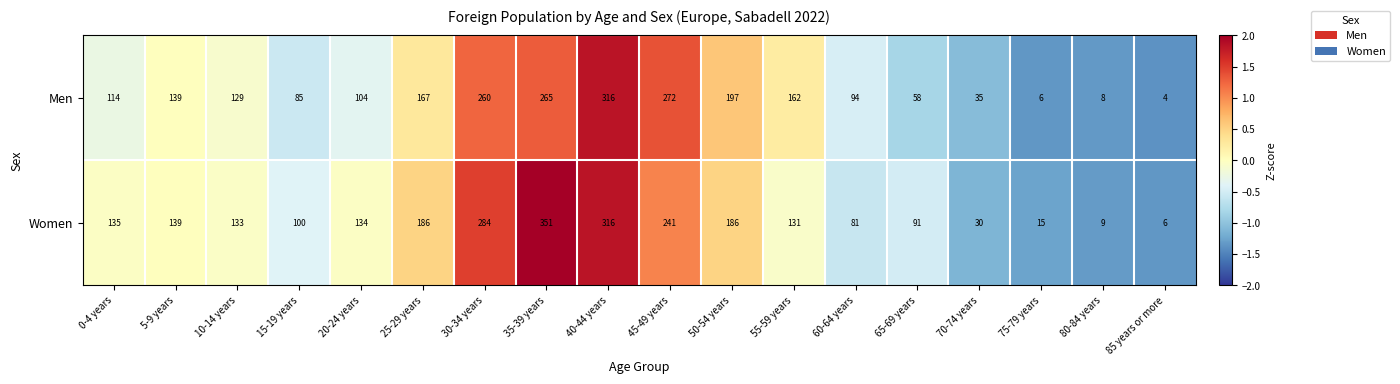

At which category is the sum across all series the highest?

40-44 years